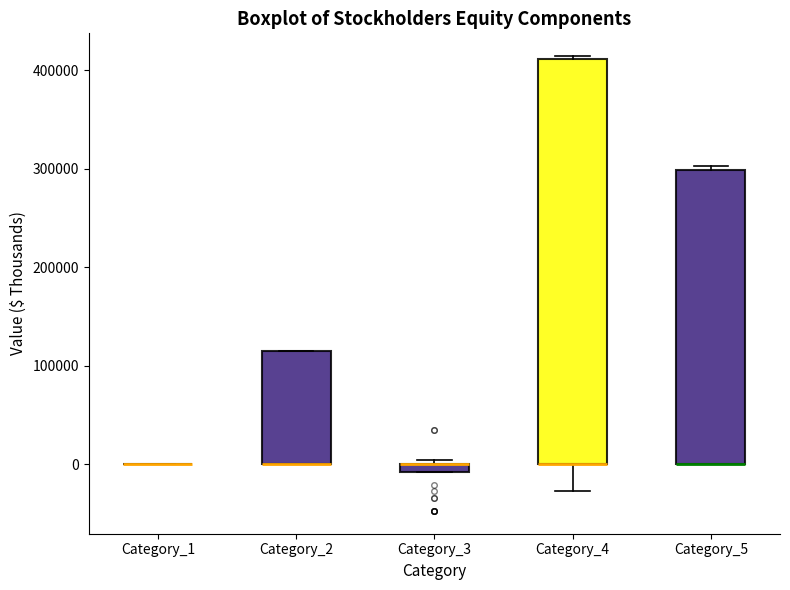

Which box is the tallest, from its lower edge to its upper edge?

Category_4